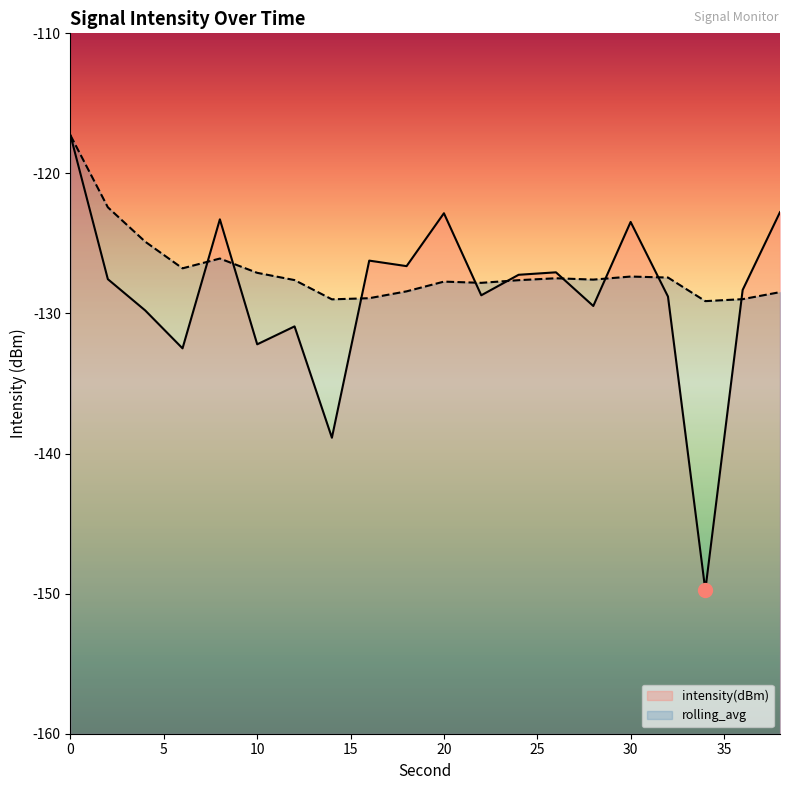

At which label is intensity(dBm) closest to -133?

6